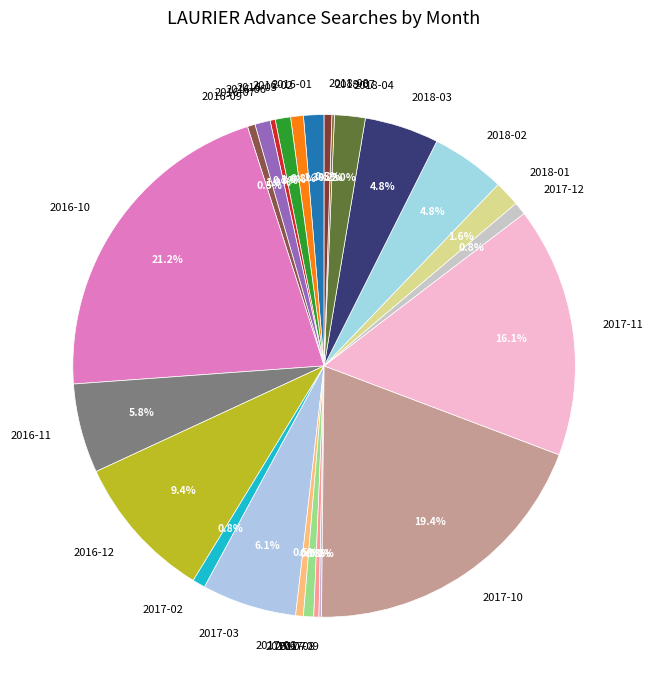

What percentage is the 2017-02 slice, to the nearest percent?

1%